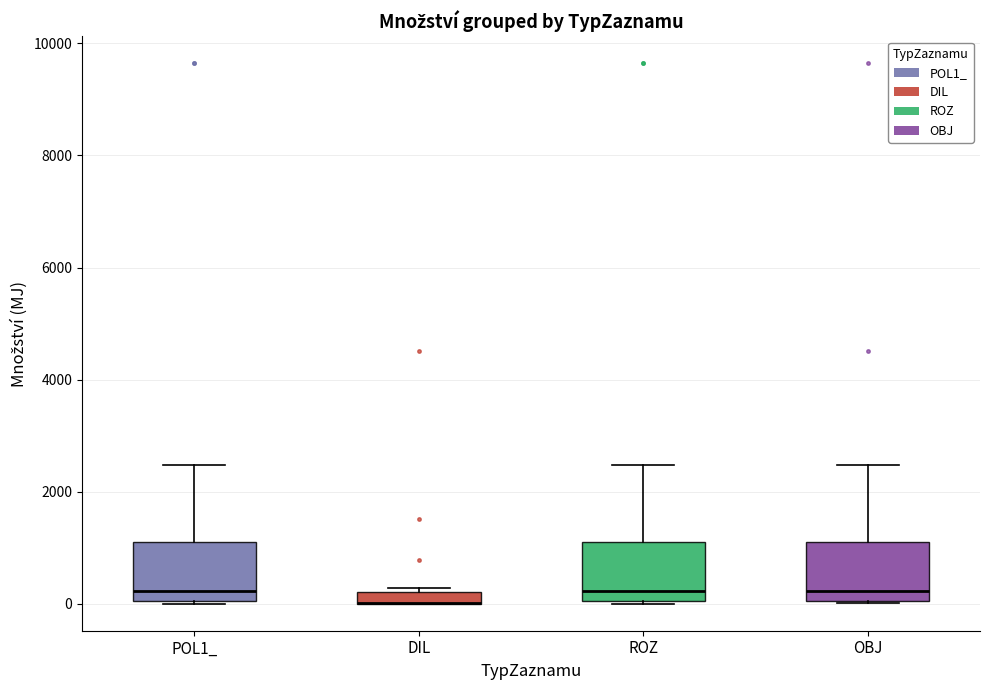

Where is the lower edge of the box for DIL on the y-axis? The values are not printed on the chart, so give them approximately, as read against the axis.

0